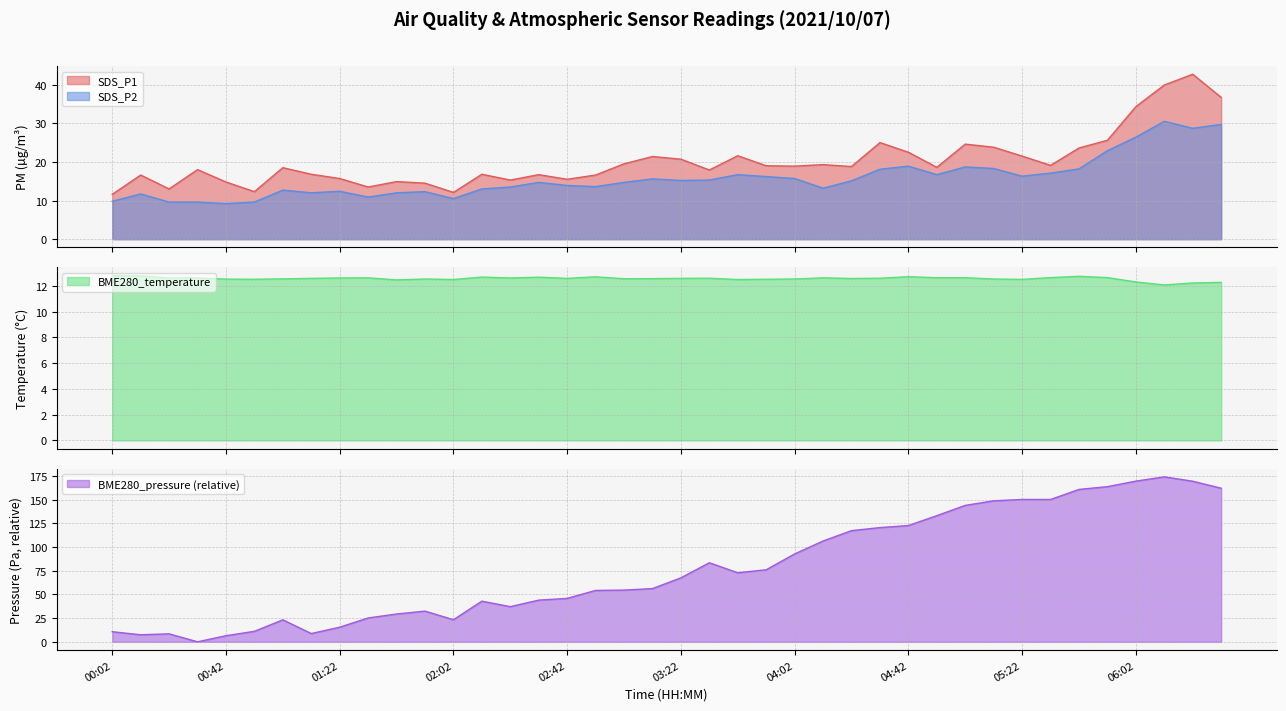

What is the sum of all BME280_temperature values?

502.4